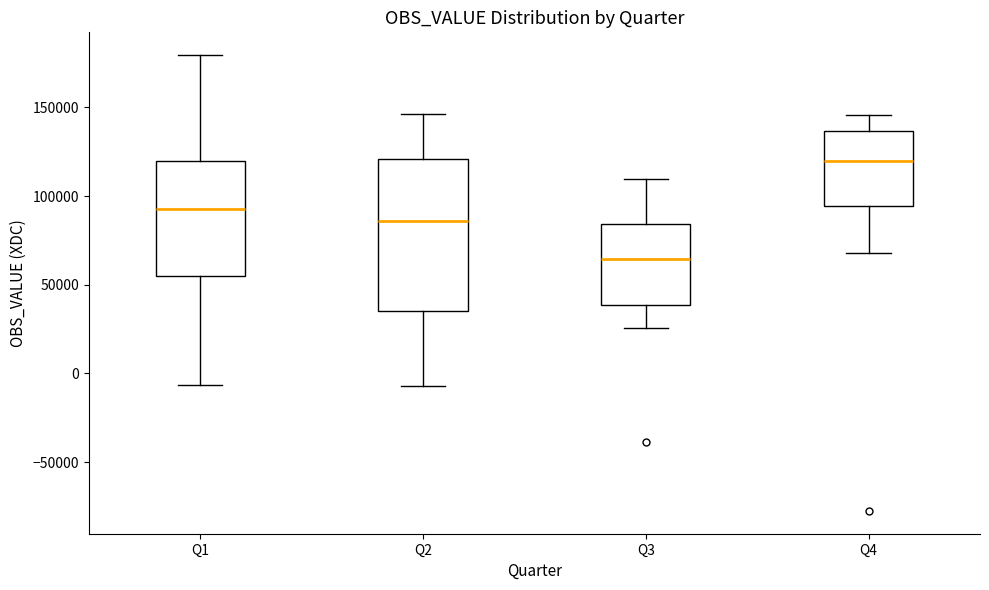

Comparing the boxes themselves (not the whiskers), which one is the tallest?

Q2